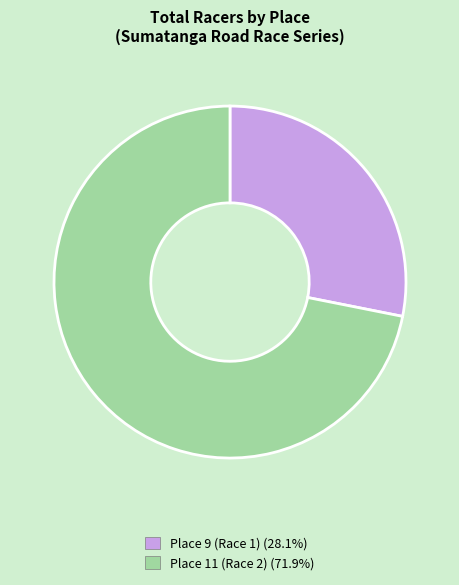

Do Place 11 (Race 2) and Place 9 (Race 1) together represent more than half of the pie?

Yes